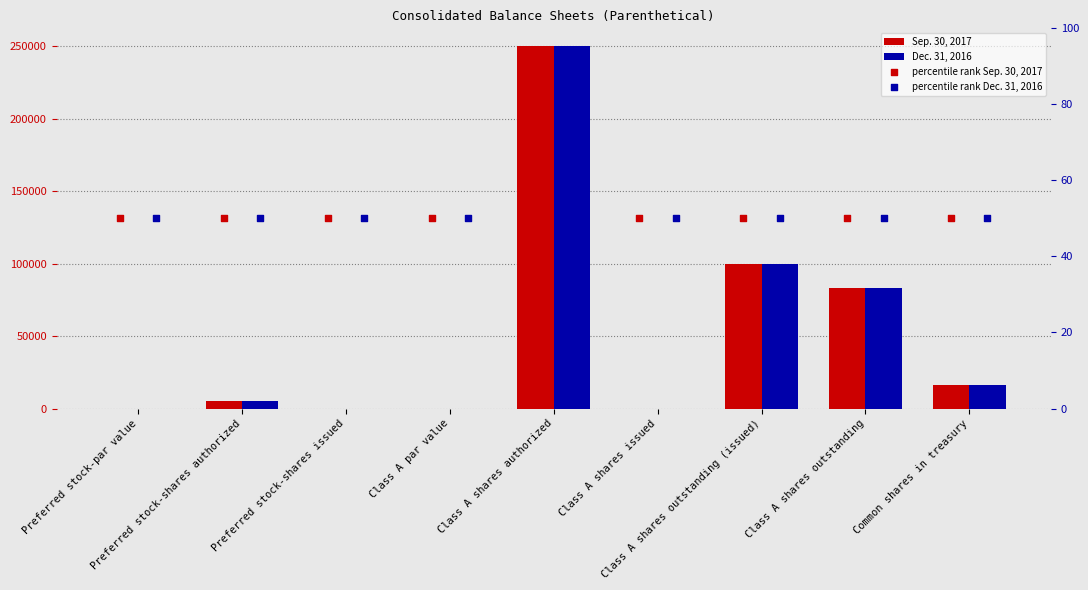

At which category is the sum across all series the highest?

Class A shares authorized